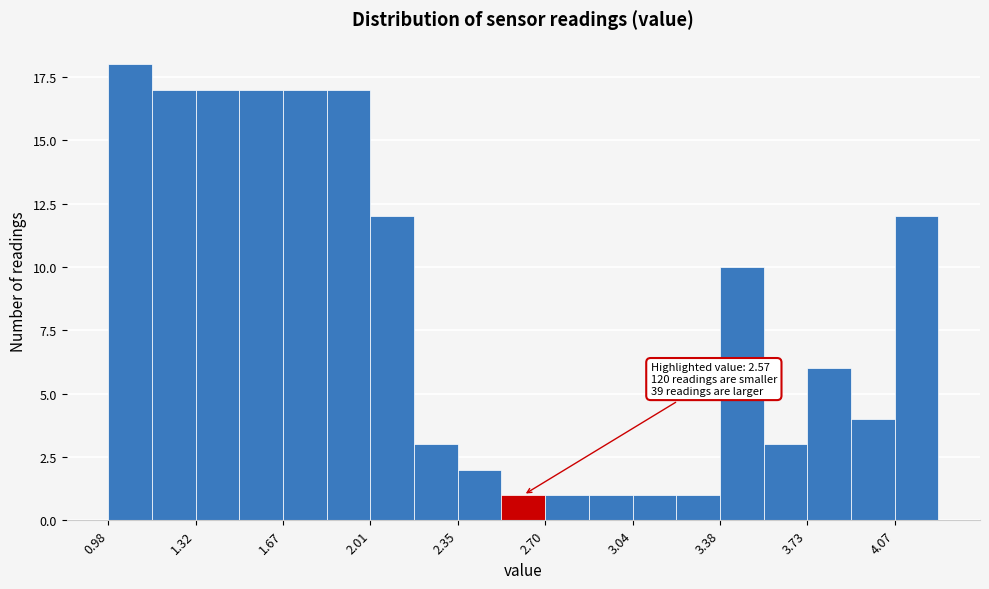

Read against the x-axis, roughly where is the centre of the tallest bar?

1.05